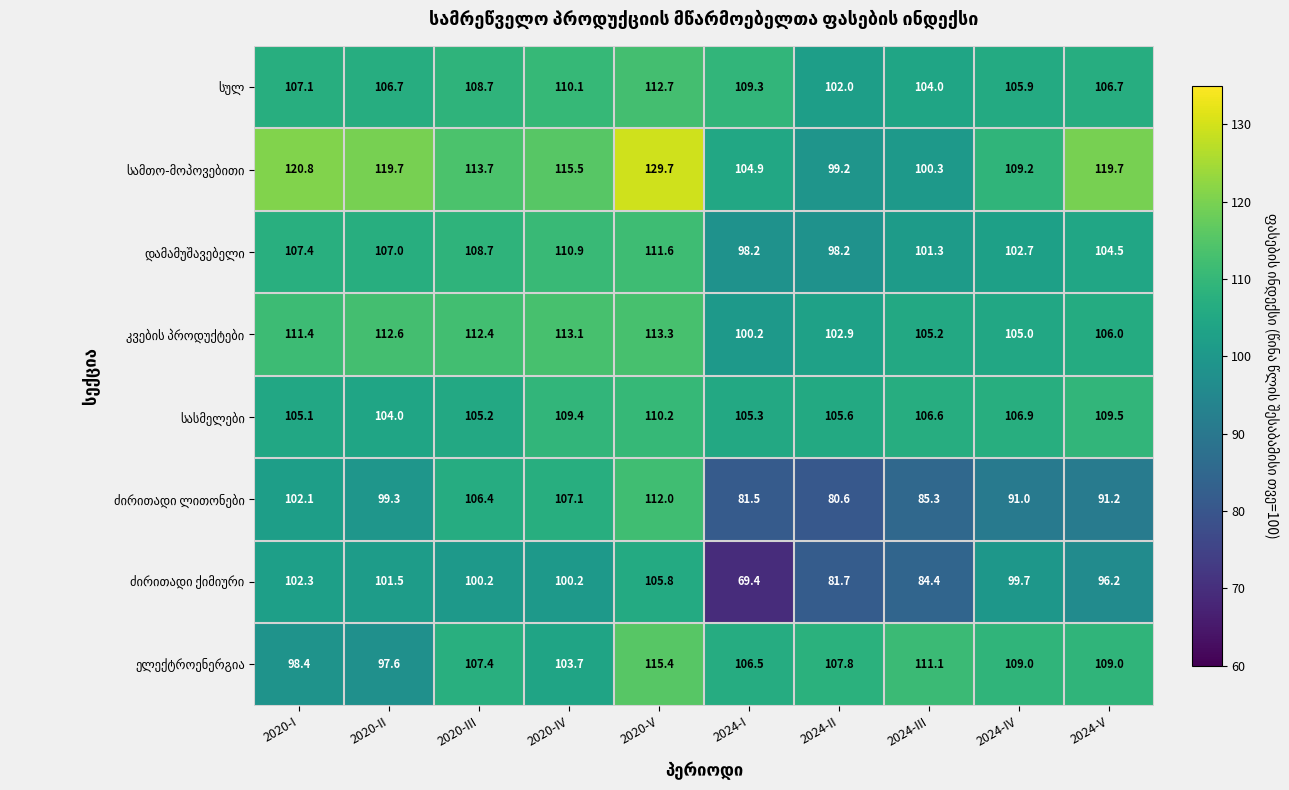

What is the spread (max minus min) of values at 2024-V?

28.5